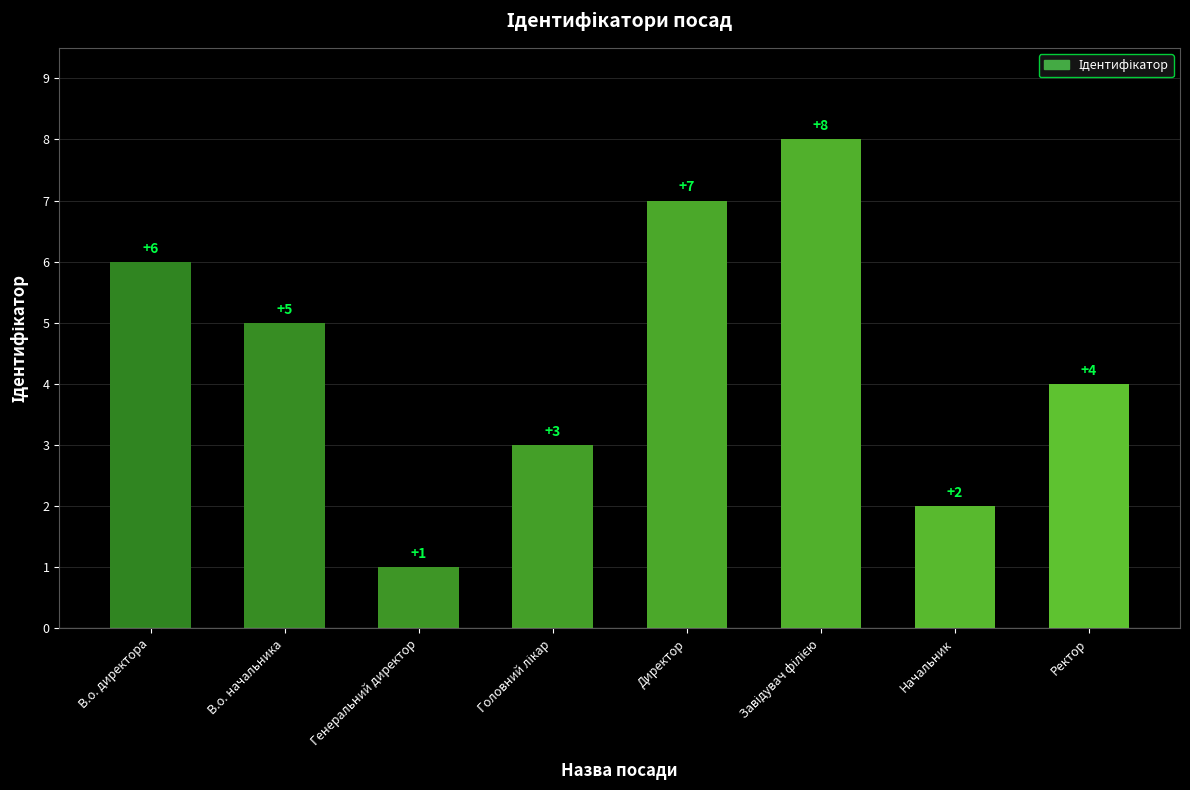

What is the change in value from В.о. директора to Ректор?

-2